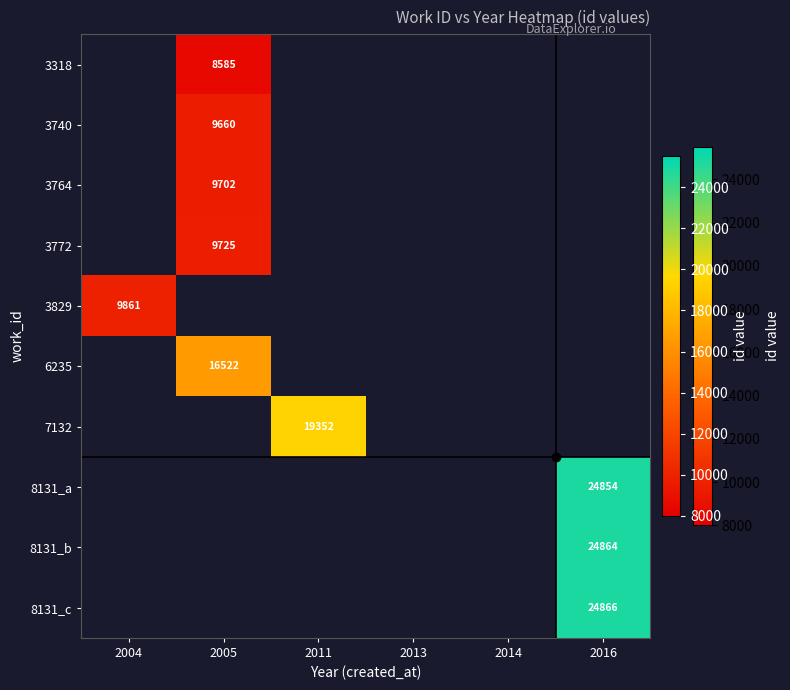

Which label corresponds to the largest value in the chart?

2016